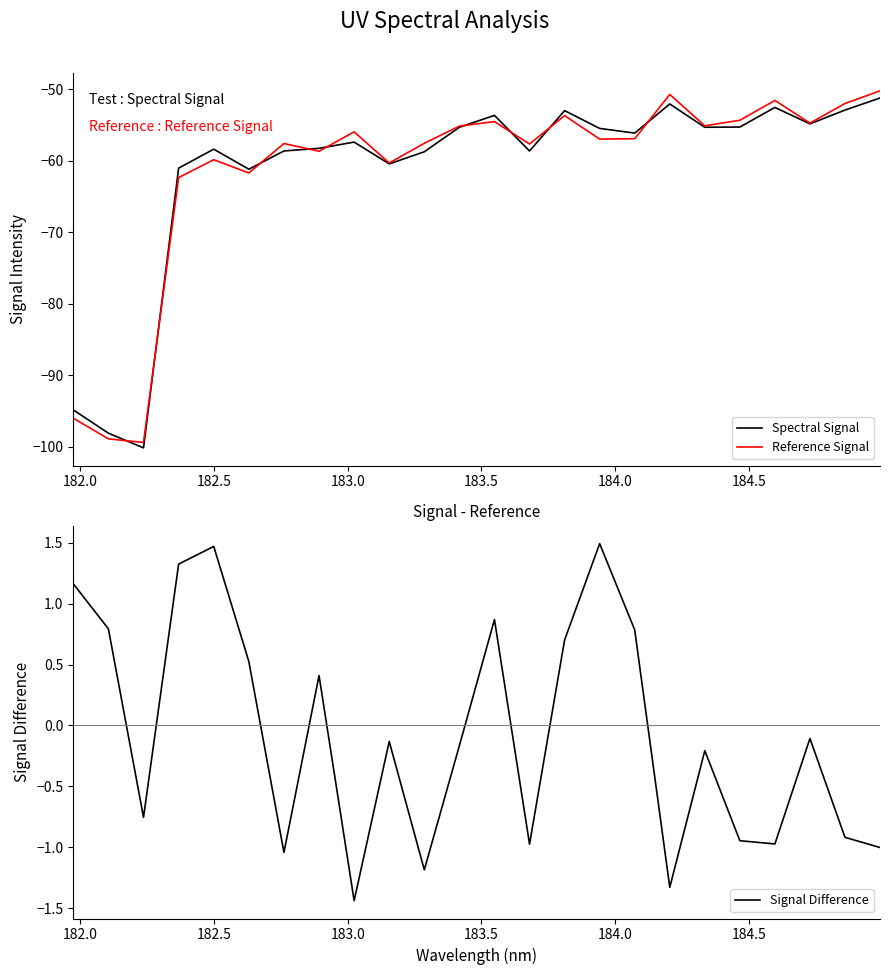

What is the average value of the Signal Difference series?

-0.1